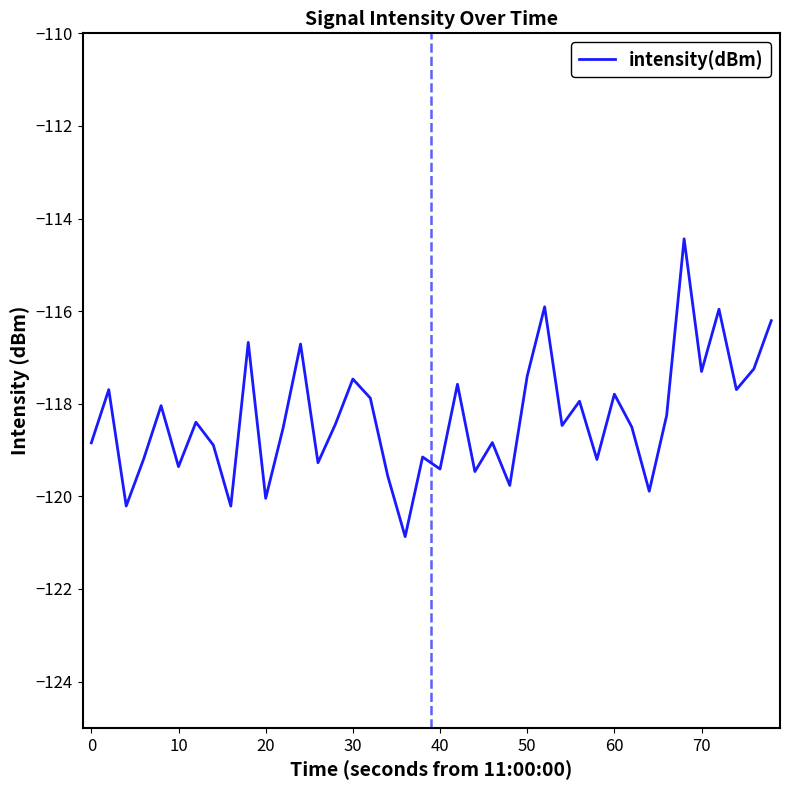

What is the greatest value displayed?

-114.4